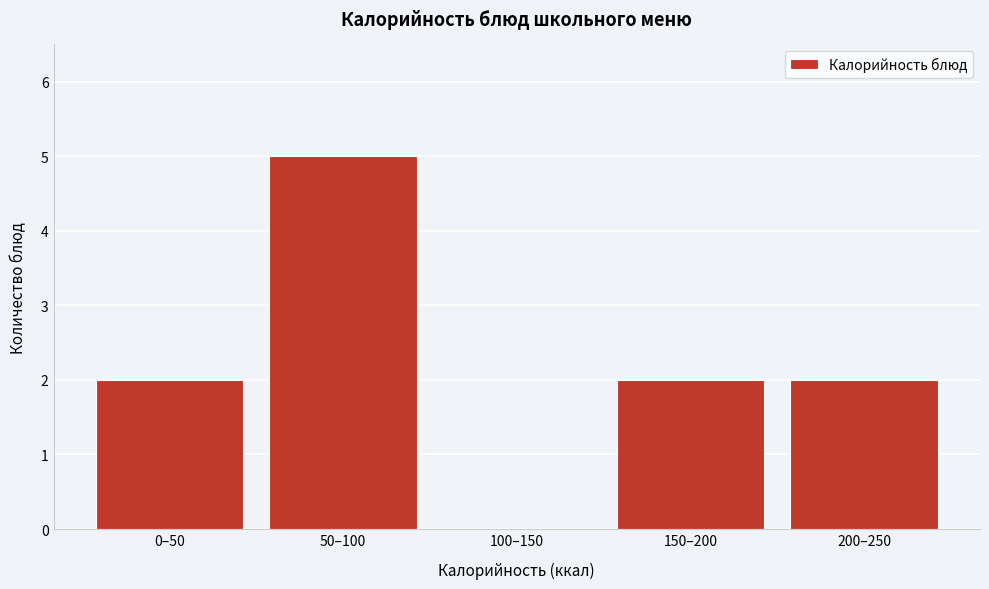

Reading left to right, list all the values displayed in this chart.

0–50=2	50–100=5	100–150=0	150–200=2	200–250=2